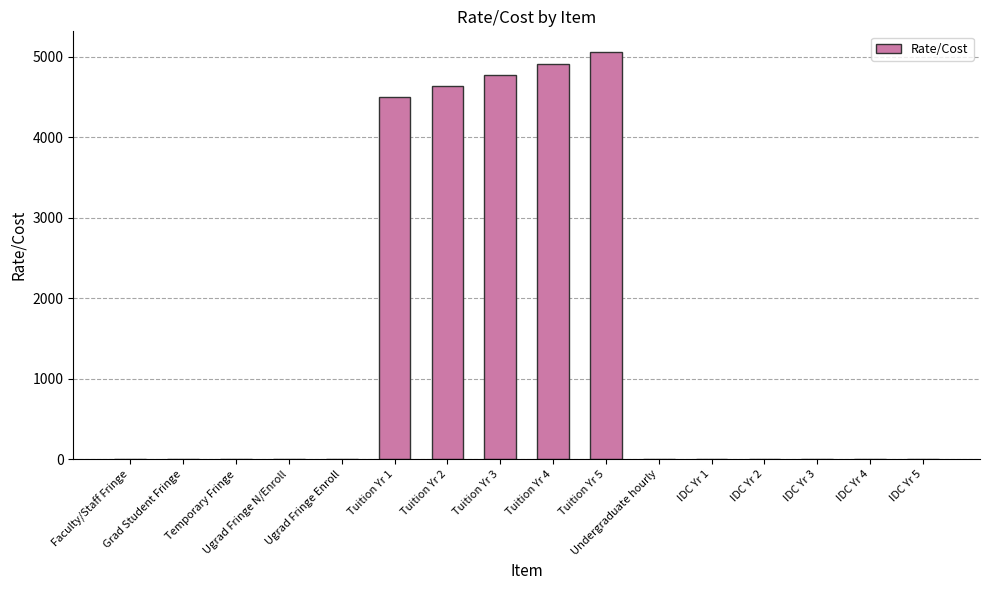

Reading left to right, what are all the values shown in this chart?

0.3	0.0	0.1	0.1	0.6	4500.0	4635.0	4774.1	4917.3	5064.8	7.5	0.5	0.5	0.5	0.5	0.5